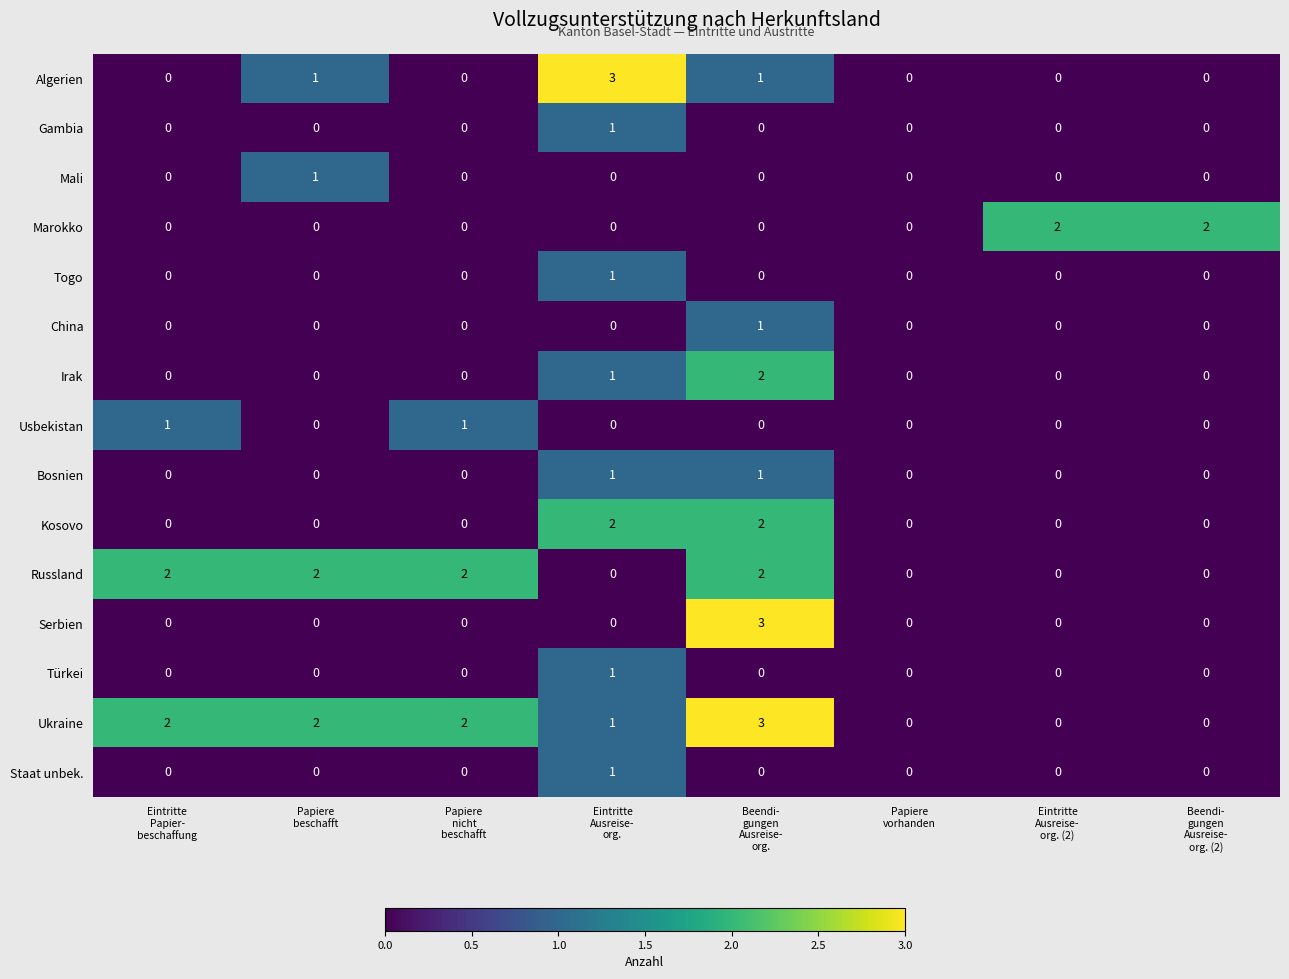

What is the total value across all series at Beendi-
gungen
Ausreise-
org.?

15